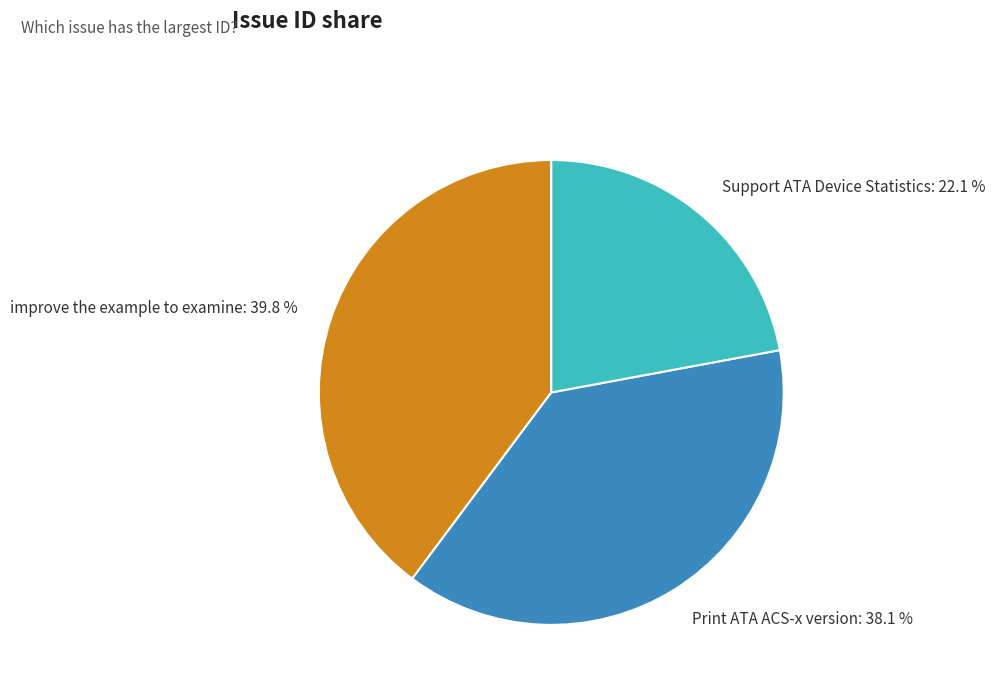

Is there a majority slice in this chart?

No